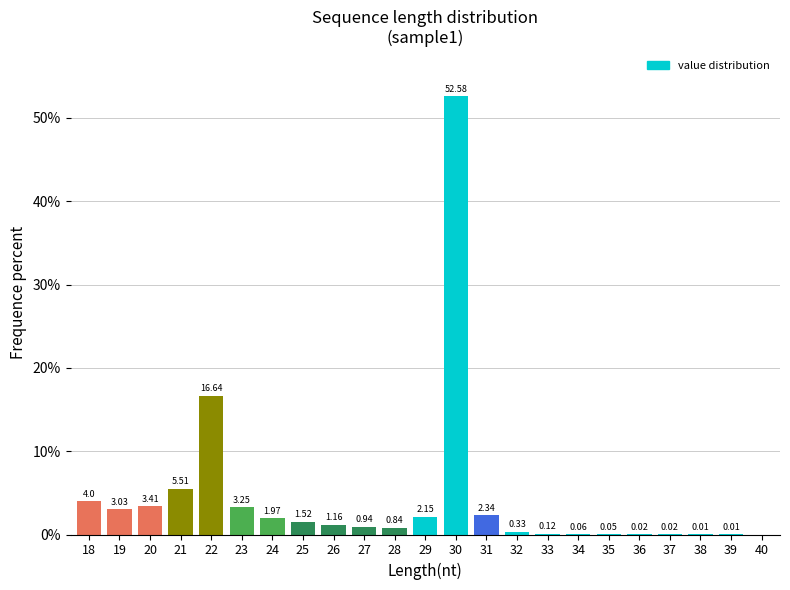

What is the change in value from 20 to 31?

-1.1